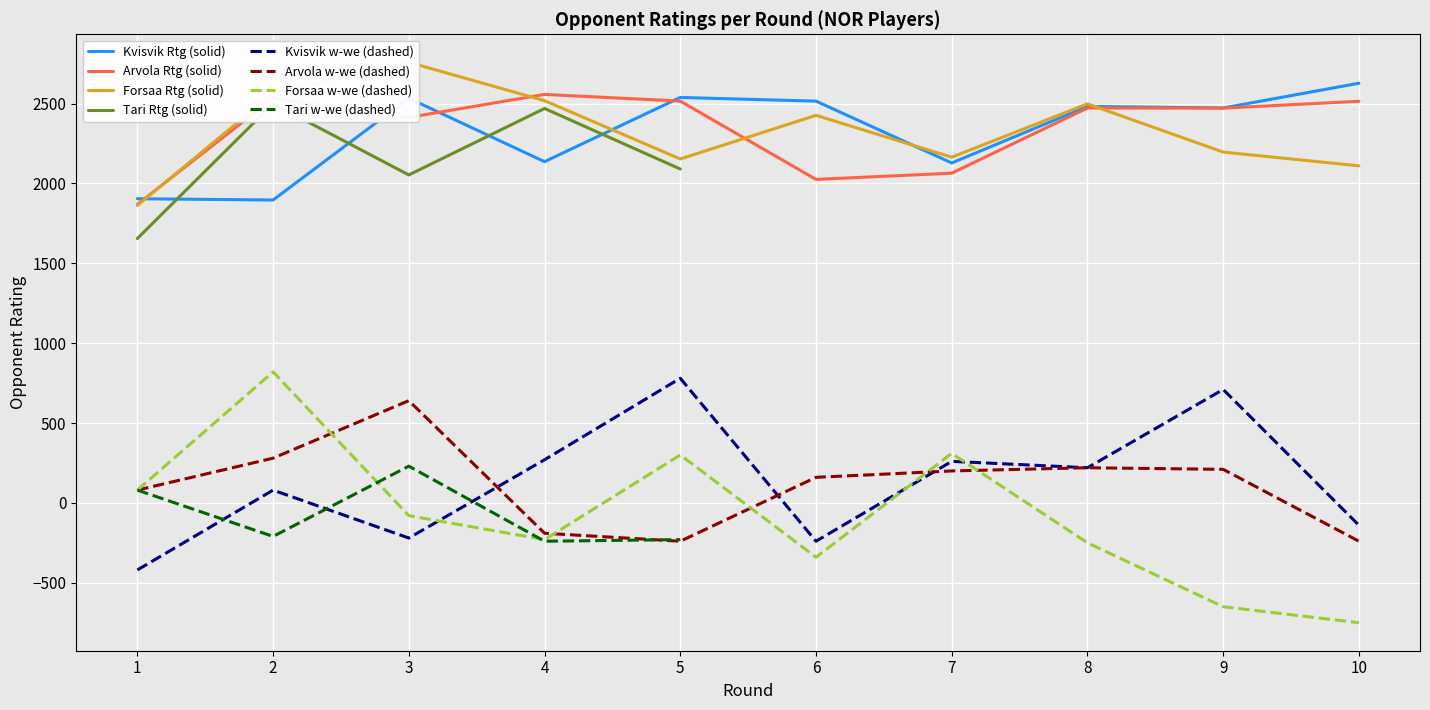

What is the maximum value shown in the chart?

2758